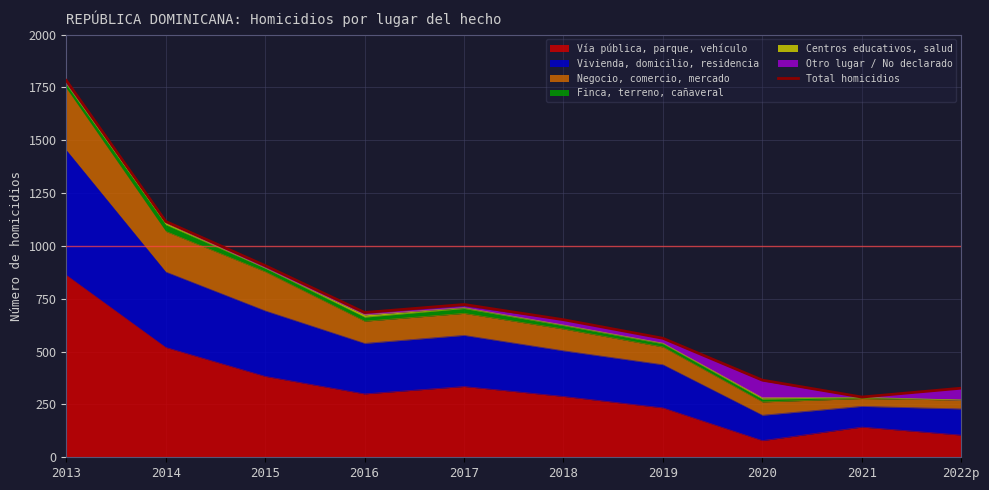

What value does the data have at 2013, to the nearest 100?

1800